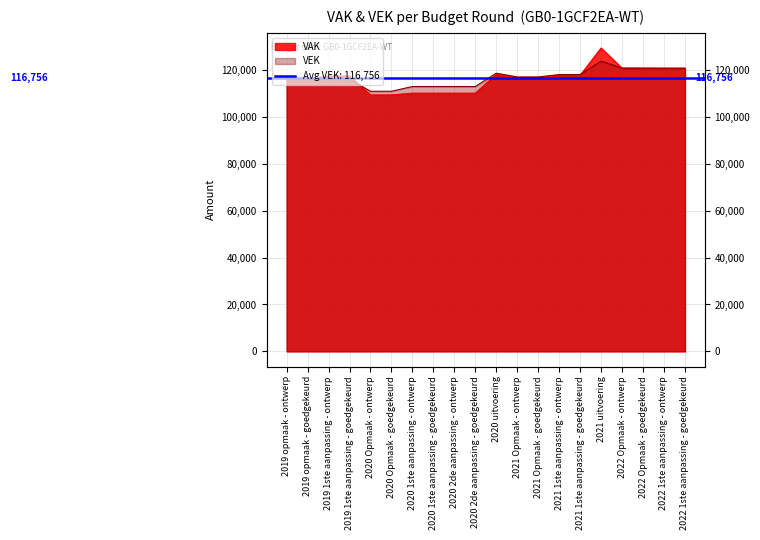

True or false: VAK has more than 0 points higher than both neighbors.

True